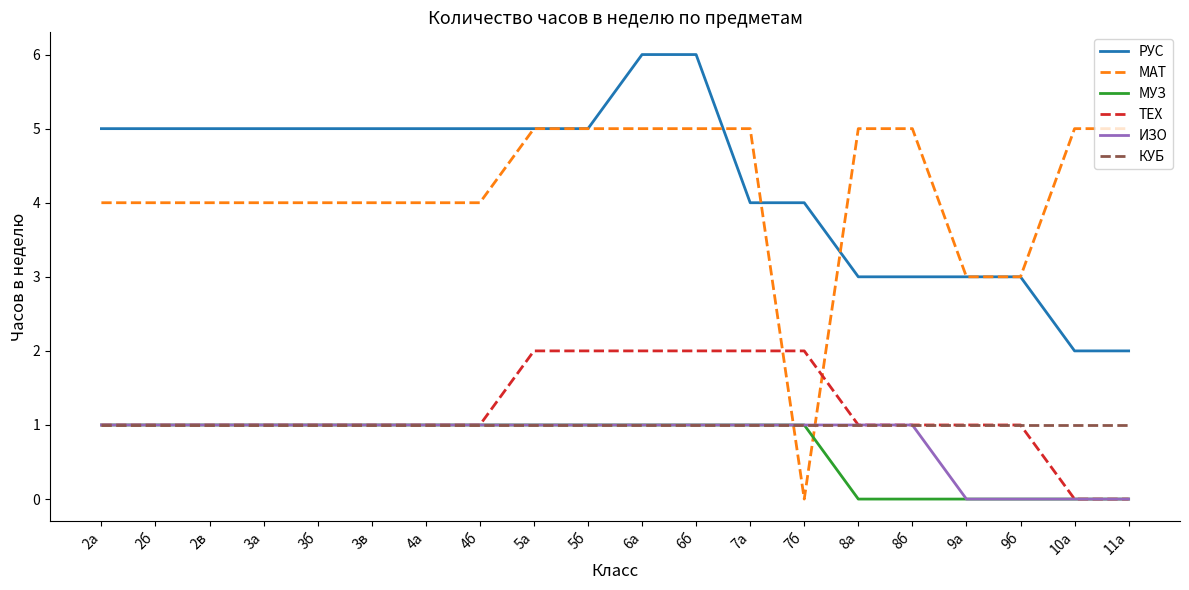

How many МУЗ values are between 0 and 1?

20